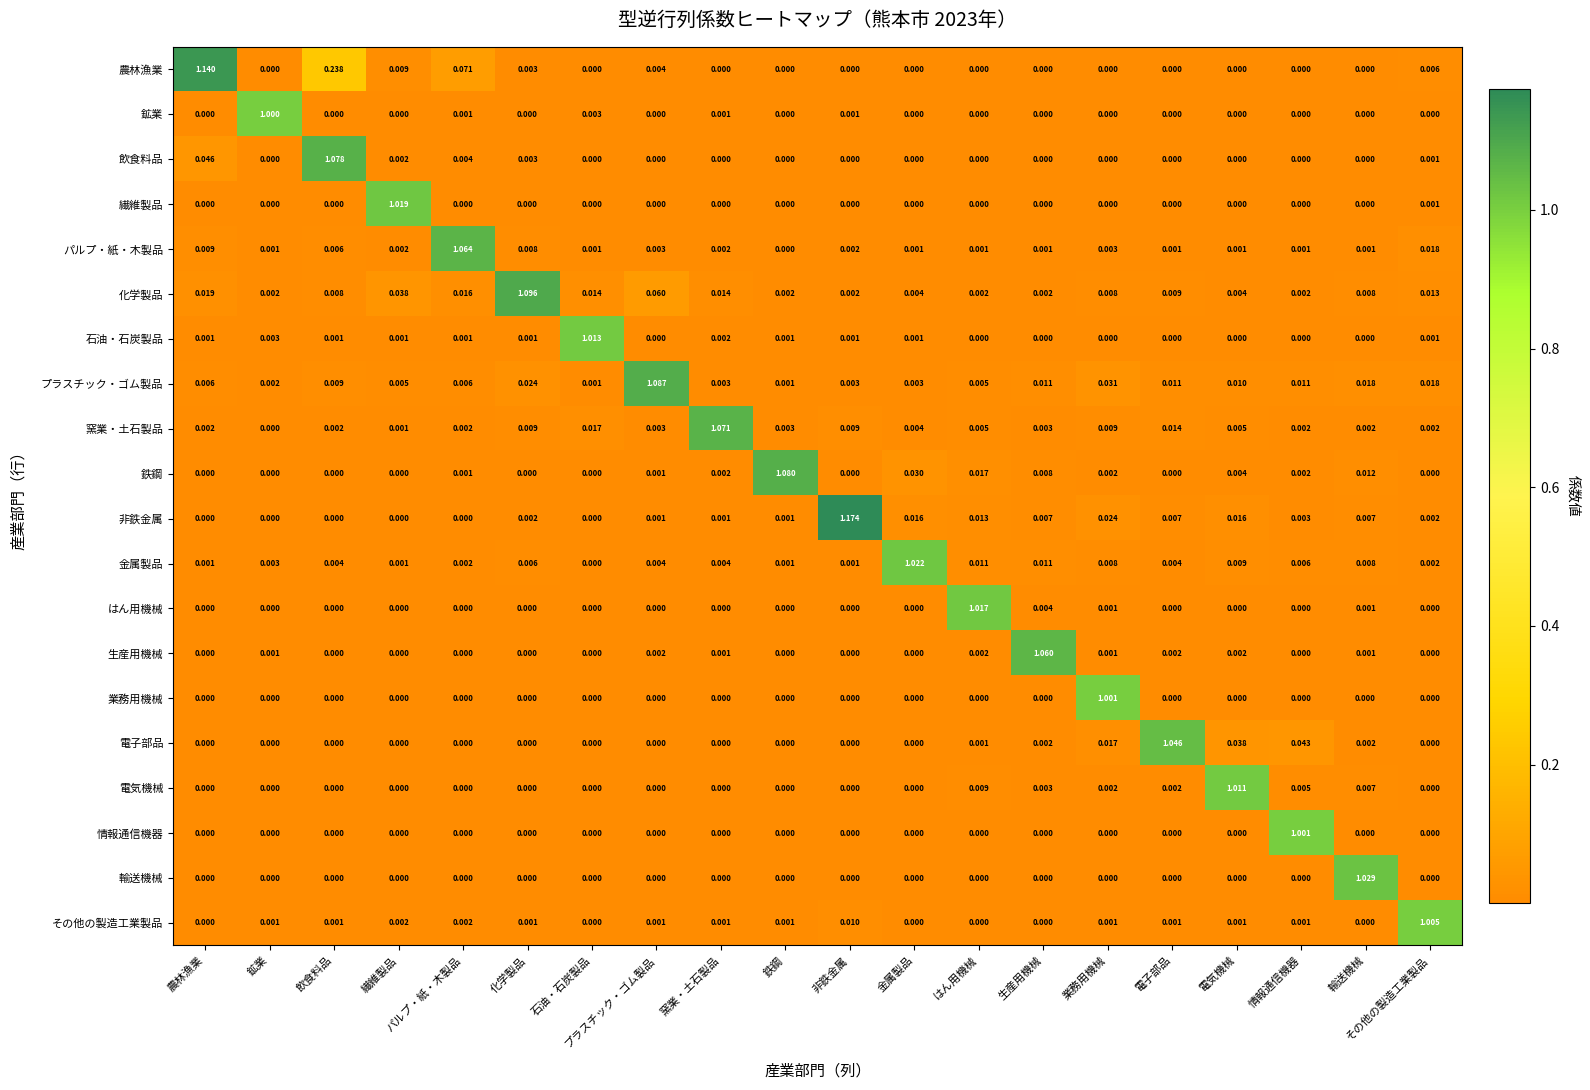

How many distinct data groups are displayed?

20